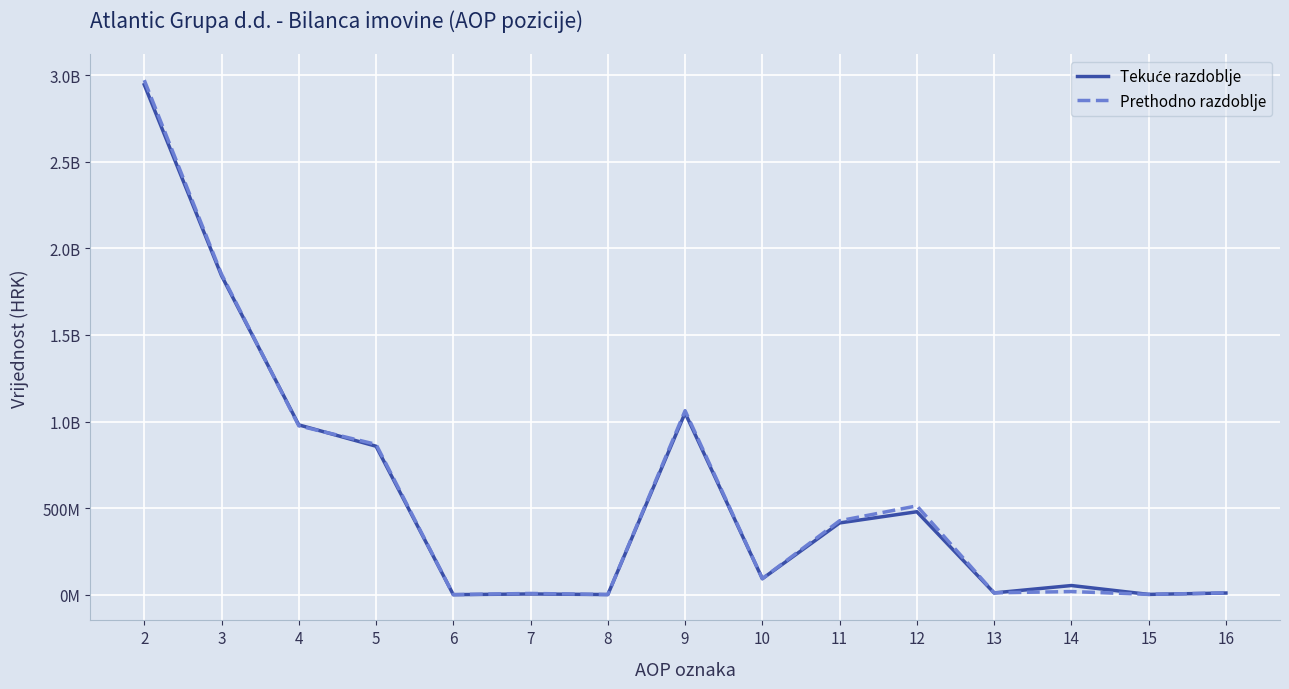

Is it true that Prethodno razdoblje equals 9848439 at 16?

True